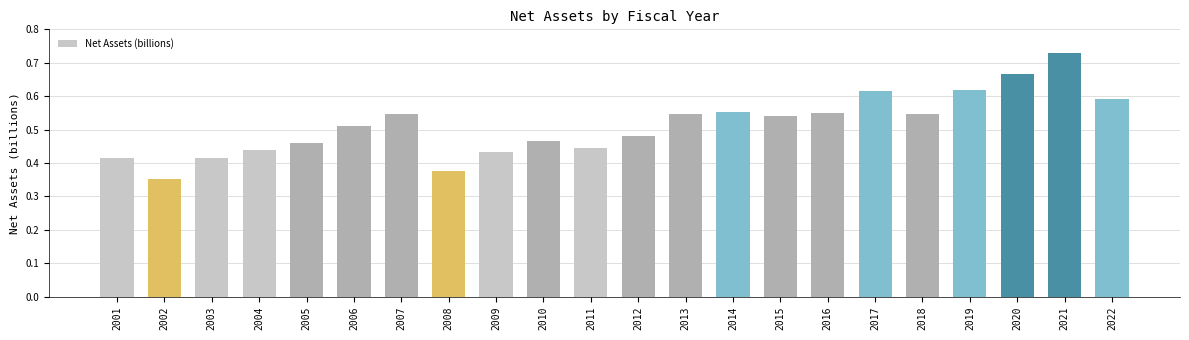

What is the sum of all values?

11.3